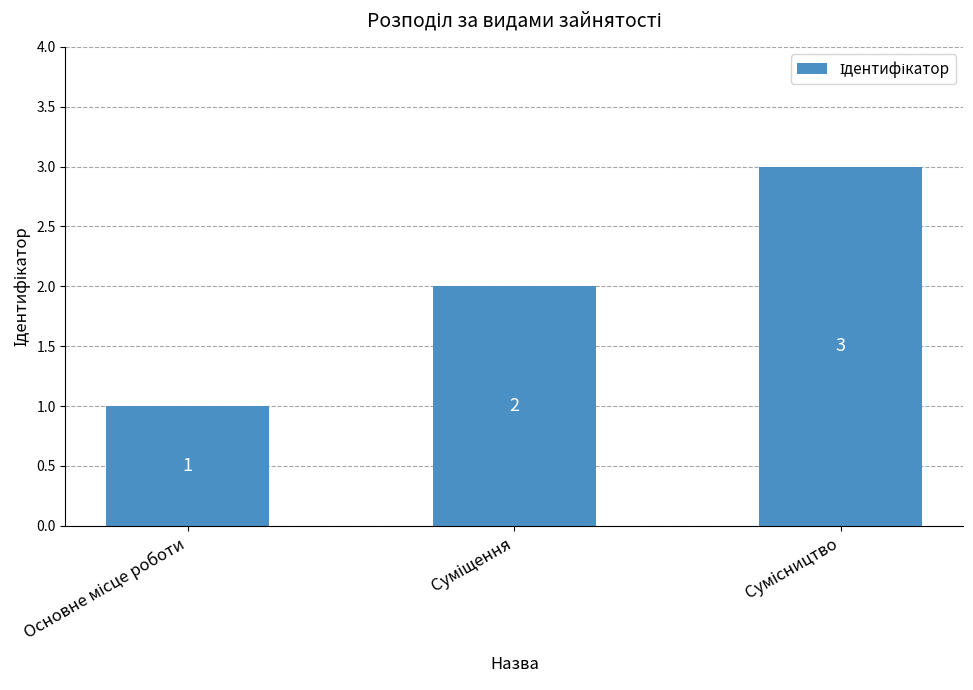

What is the greatest value displayed?

3